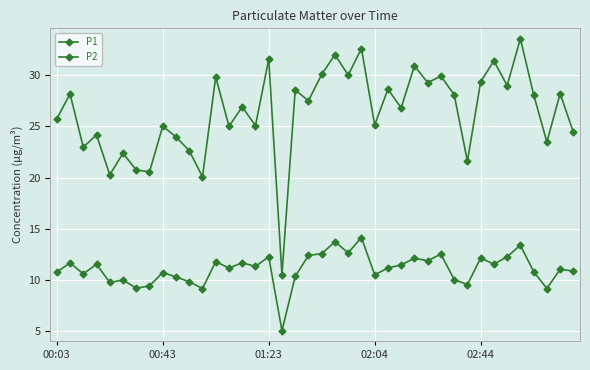

Rank the categories by P2 value from lowest to highest.

17, 11, 37, 6, 7, 31, 02:44, 10, 5, 30, 9, 18, 24, 01:23, 8, 00:03, 36, 39, 38, 13, 25, 15, 26, 02:04, 33, 00:43, 14, 12, 28, 27, 32, 16, 34, 19, 29, 20, 22, 35, 21, 23